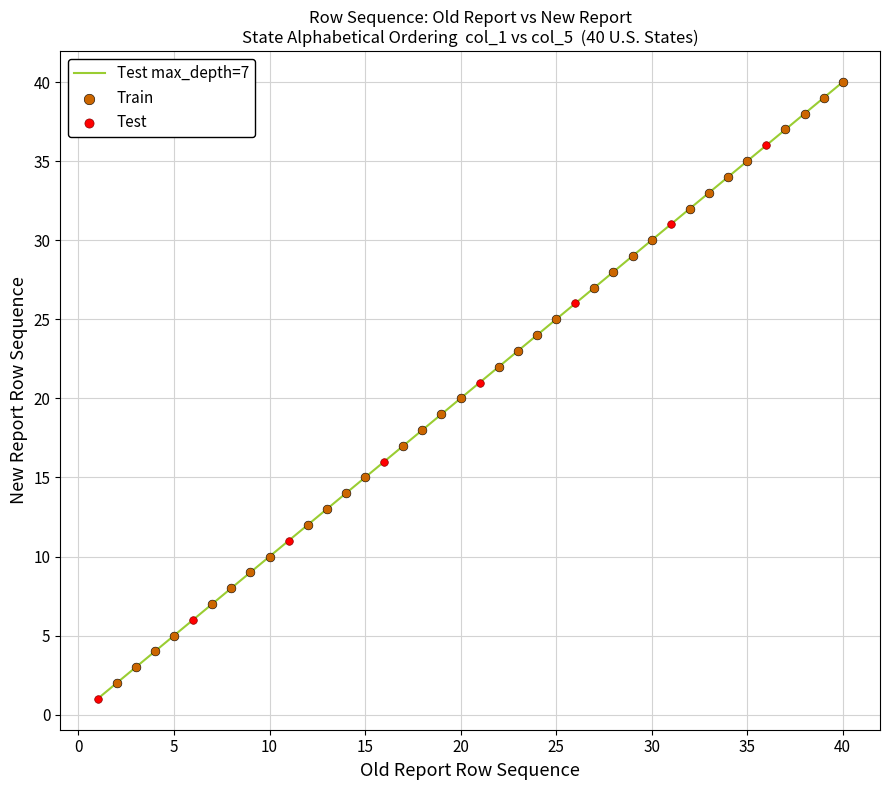

What is the greatest value displayed?

40